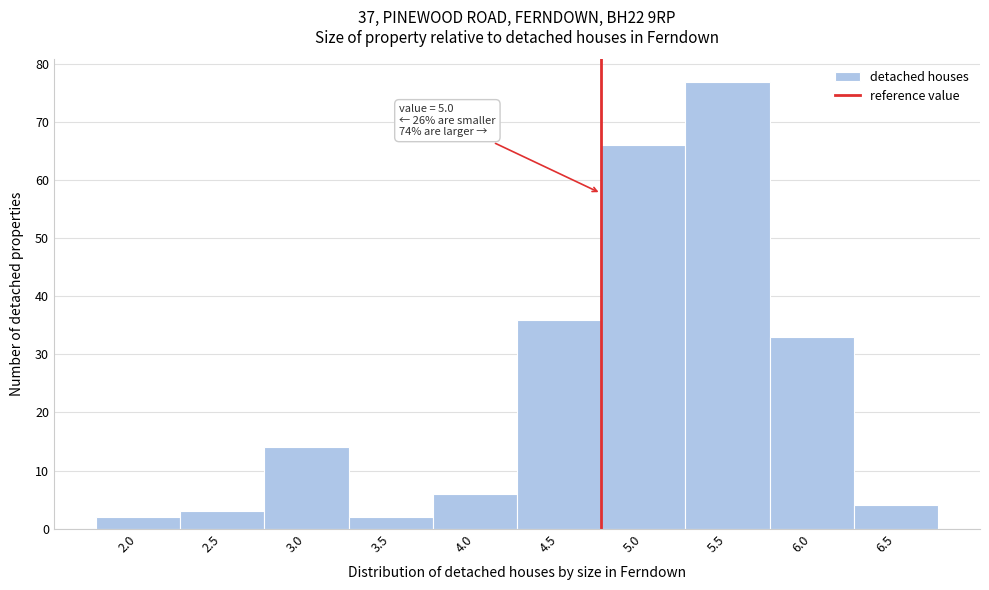

Reading left to right, transcribe all the data shown in this chart.

2.0=2	2.5=3	3.0=14	3.5=2	4.0=6	4.5=36	5.0=66	5.5=77	6.0=33	6.5=4